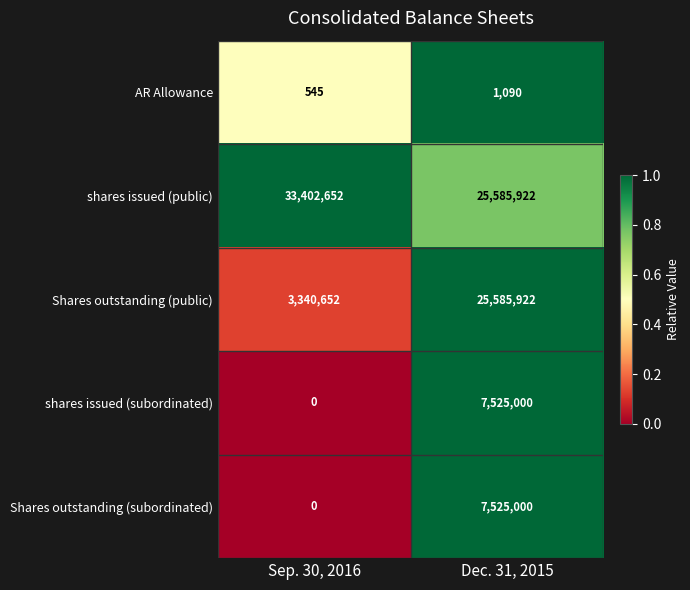

How many series are shown in this chart?

5